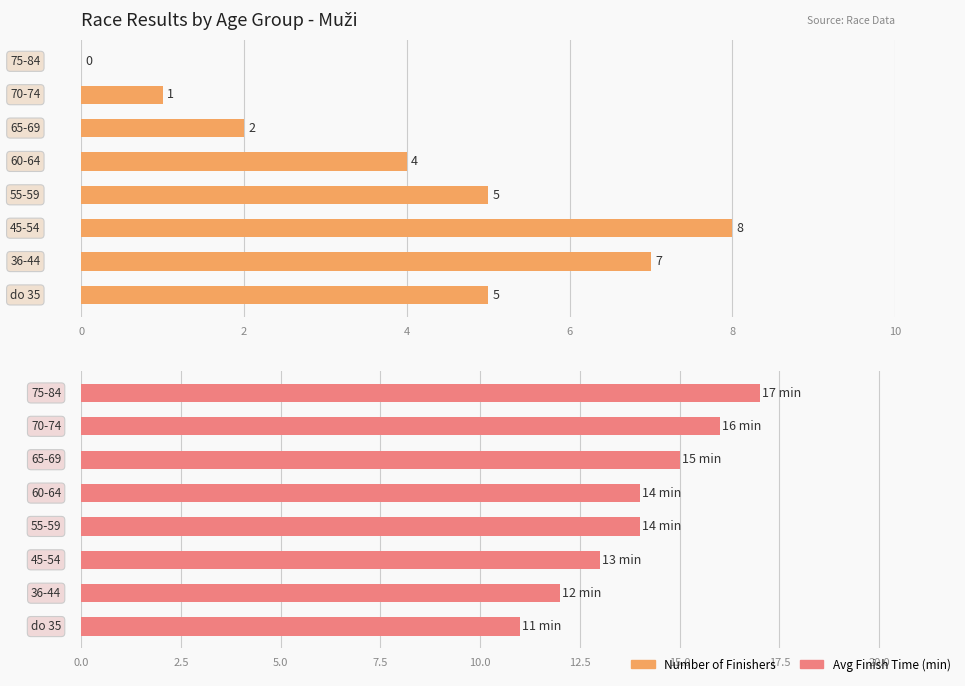

Which series has the largest range (max minus min)?

Number of Finishers